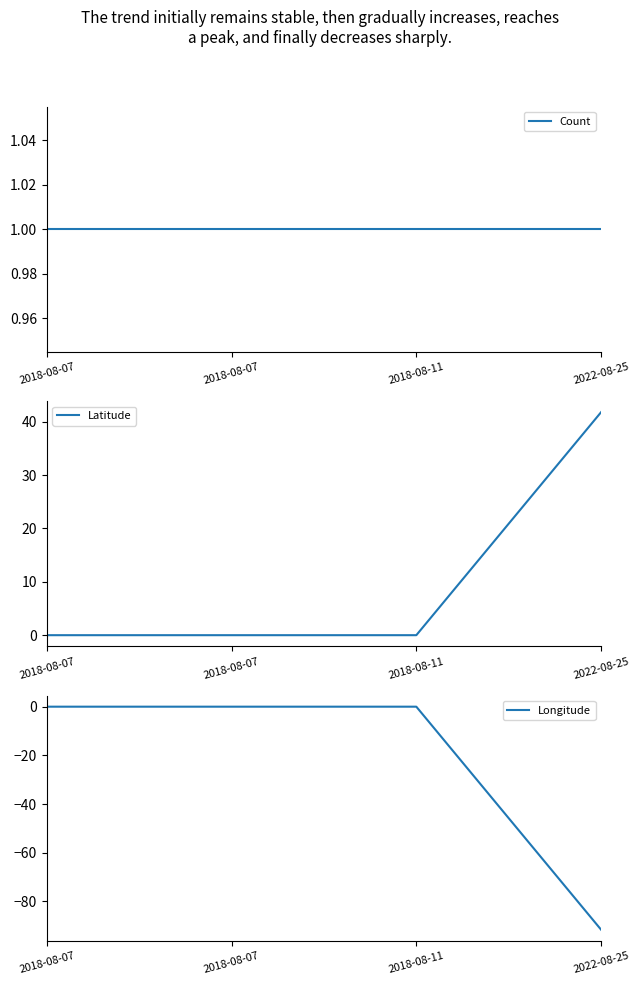

Reading left to right, extract all data points from this chart.

Count: 2018-08-07=1.0	2018-08-07=1.0	2018-08-11=1.0	2022-08-25=1.0
Latitude: 2018-08-07=0.0	2018-08-07=0.0	2018-08-11=0.0	2022-08-25=41.8
Longitude: 2018-08-07=0.0	2018-08-07=0.0	2018-08-11=0.0	2022-08-25=-91.6